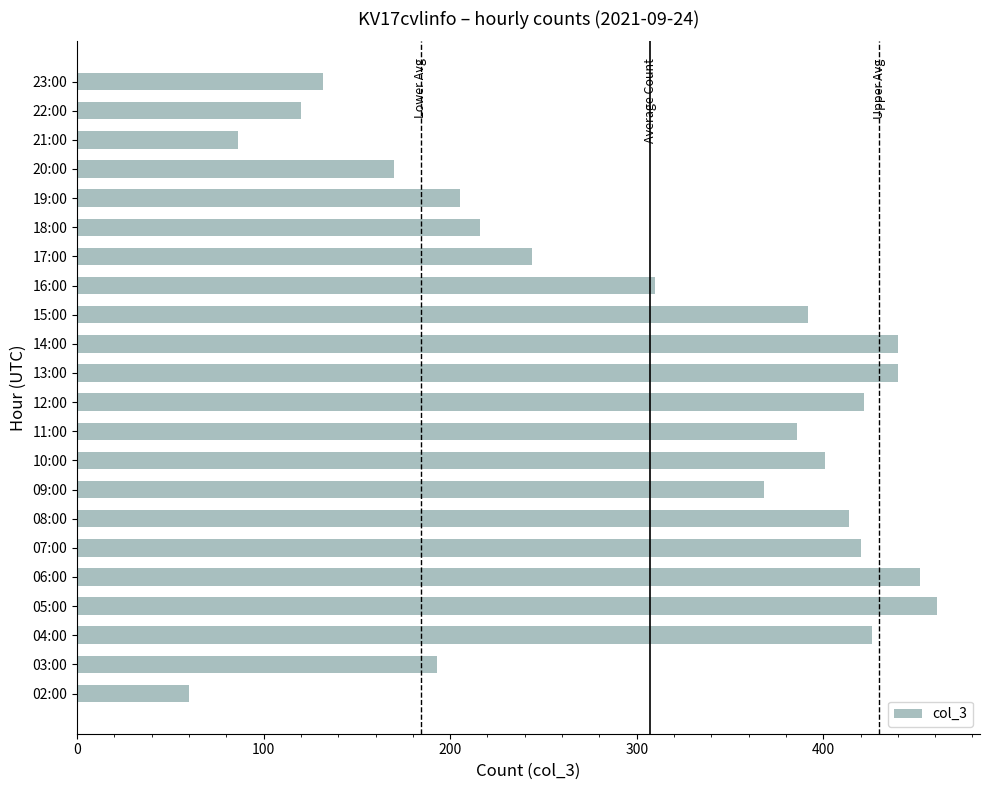

Reading bottom to top, what are all the values shown in this chart?

02:00=60	03:00=193	04:00=426	05:00=461	06:00=452	07:00=420	08:00=414	09:00=368	10:00=401	11:00=386	12:00=422	13:00=440	14:00=440	15:00=392	16:00=310	17:00=244	18:00=216	19:00=205	20:00=170	21:00=86	22:00=120	23:00=132